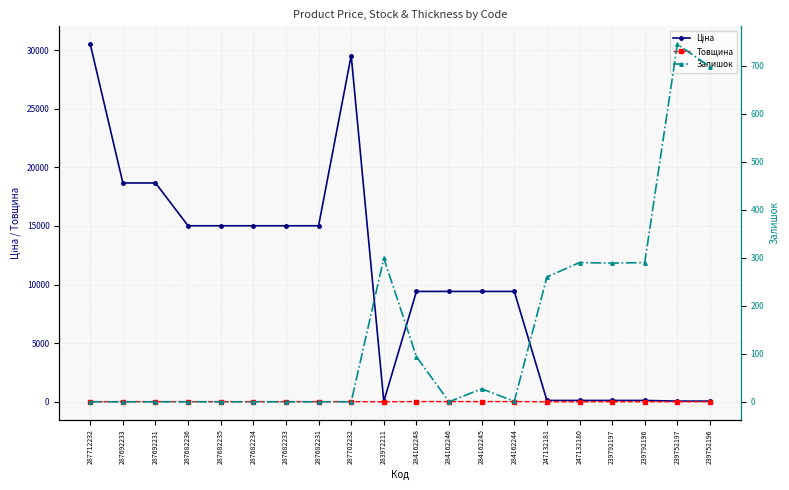

Does the chart have visible grid lines?

Yes